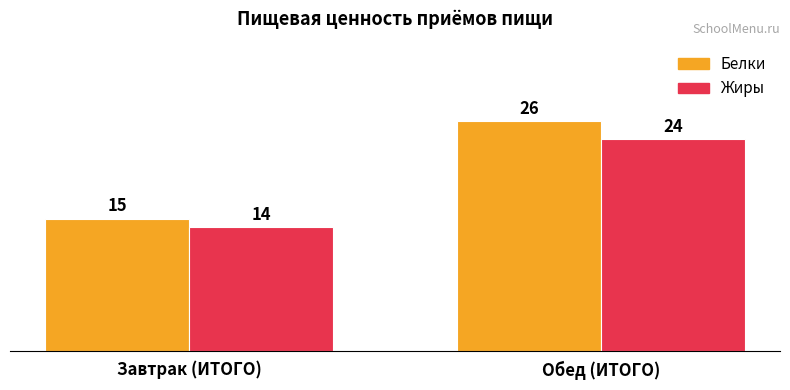

Which series has the largest total across all categories?

Белки